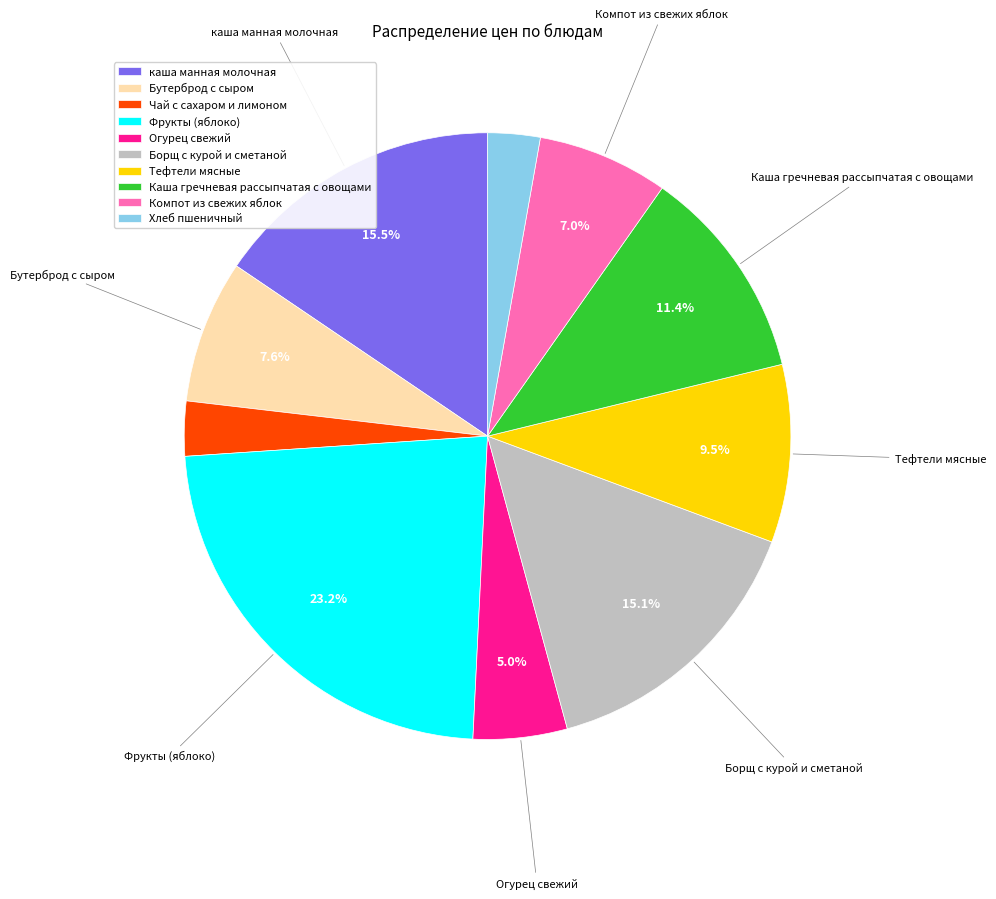

How many segments does this pie chart have?

10